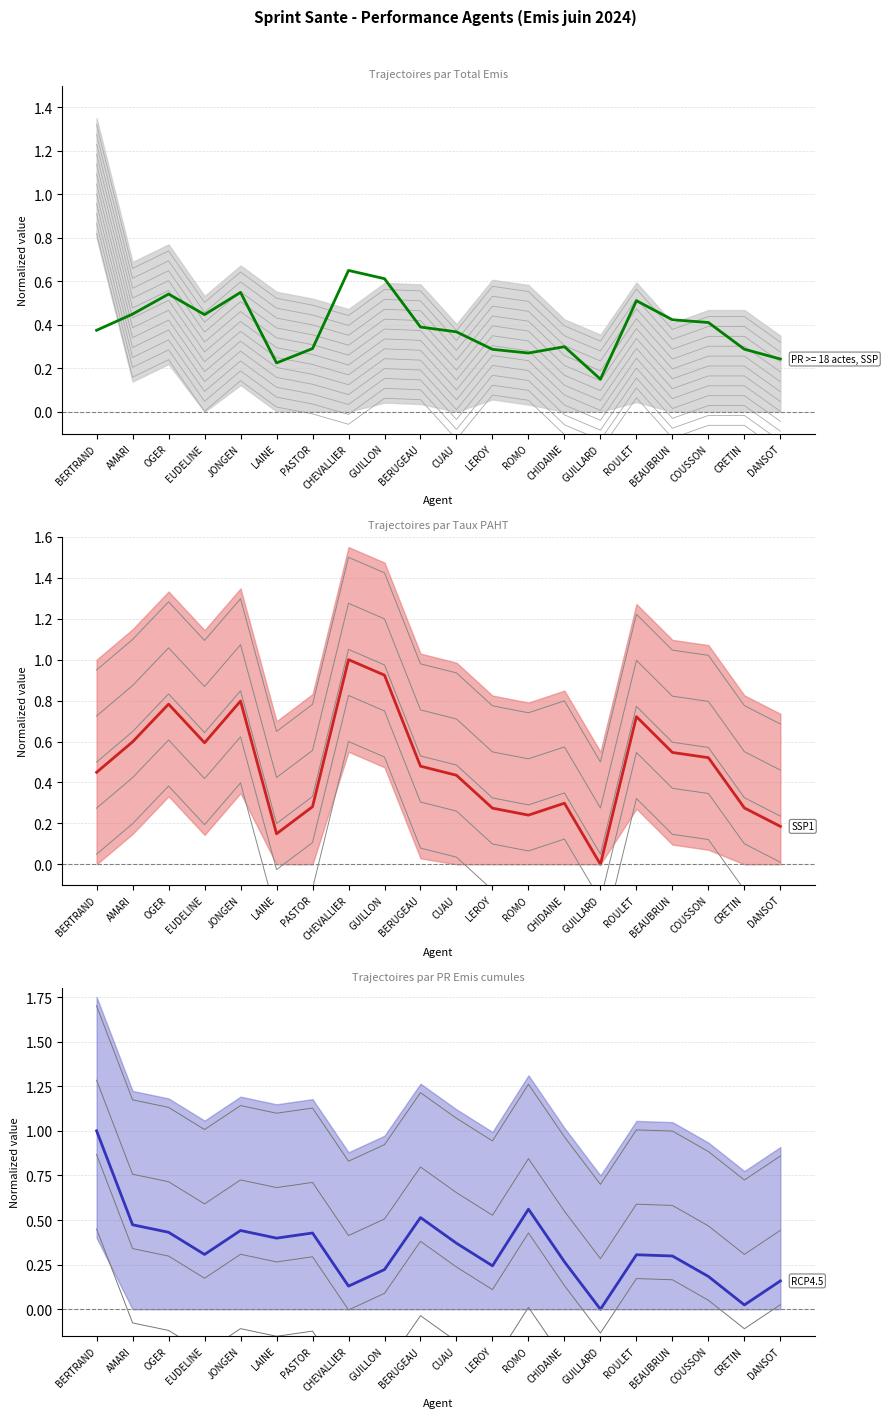

What is the value of the Taux PAHT point at the 2nd from the left?

0.6